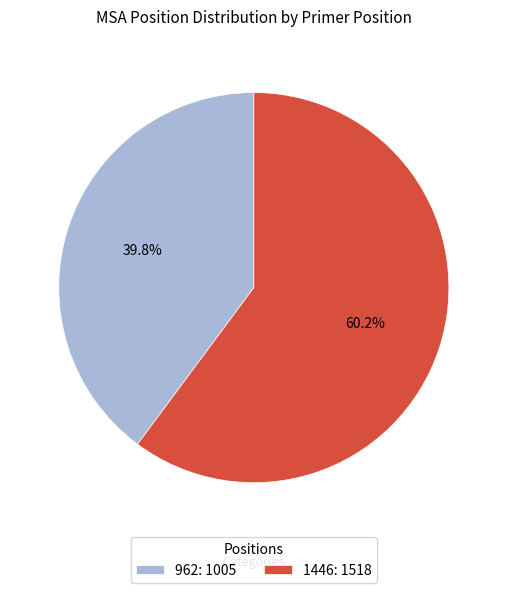

Approximately how many times larger is the value at 1446 compared to 962?

1.5